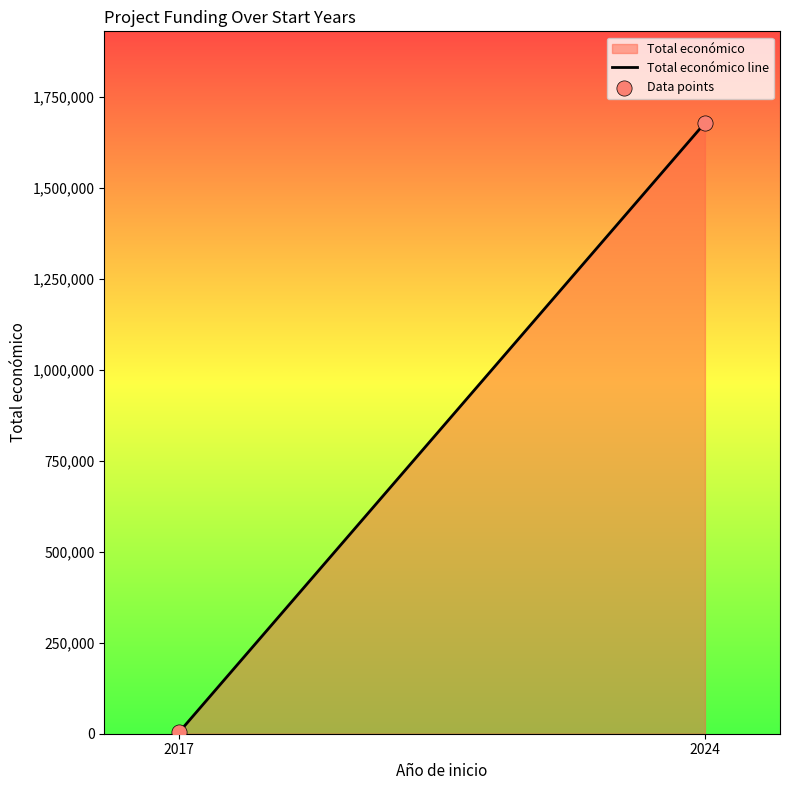

What is the average X value?

2020